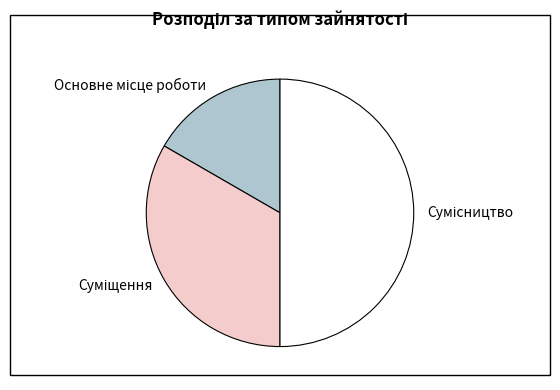

What is the ratio of the value at Суміщення to the value at Сумісництво?

0.7